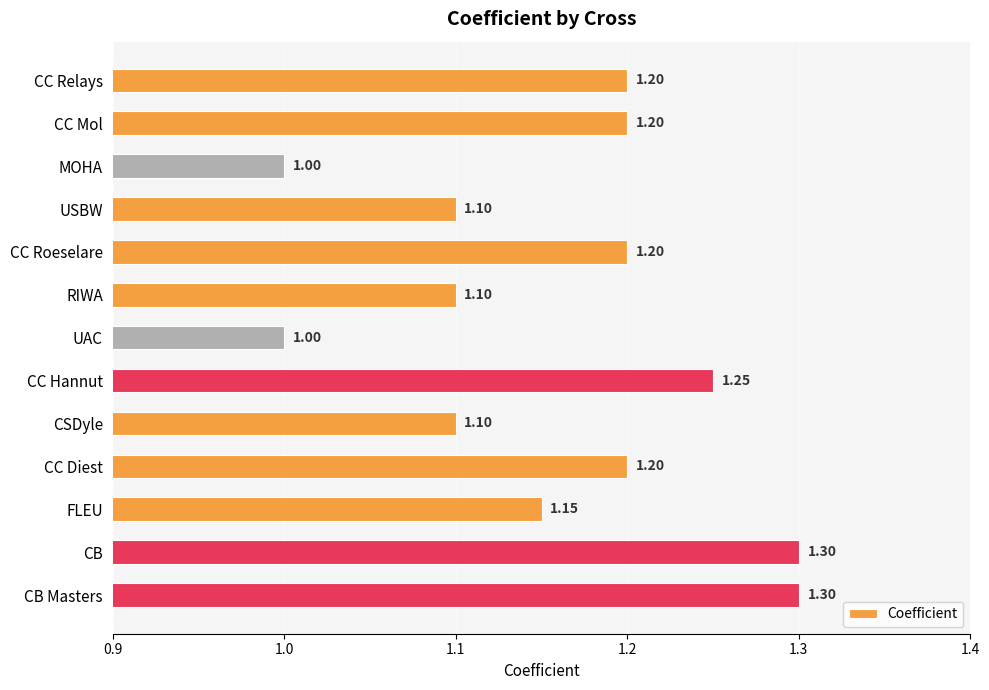

Which has a higher value, CC Roeselare or CB?

CB